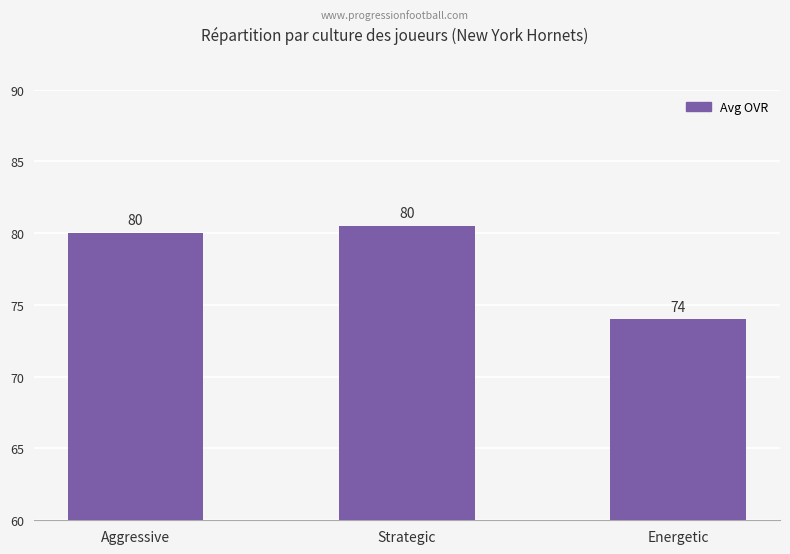

At which category does the chart reach its minimum across all series?

Energetic